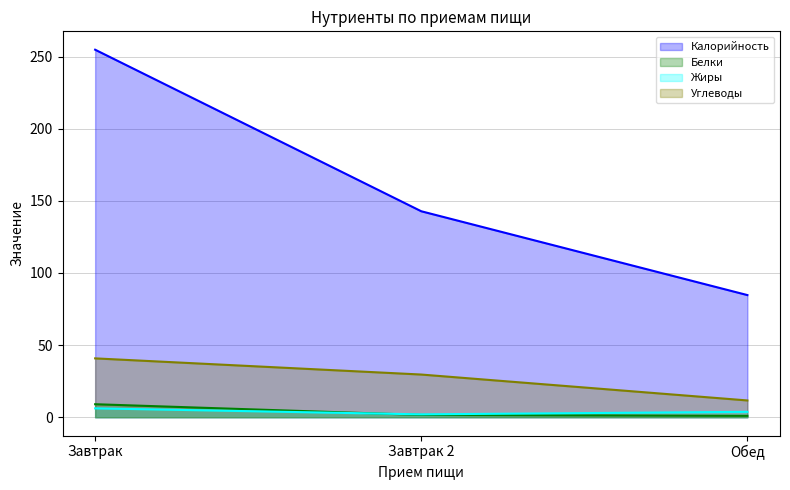

What is the difference between the maximum and second lowest values in the Жиры series?

2.4